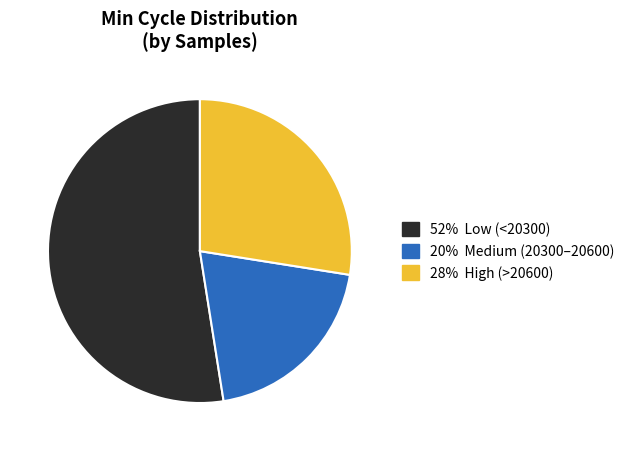

Do 52% Low (<20300) and 28% High (>20600) together represent more than half of the pie?

Yes